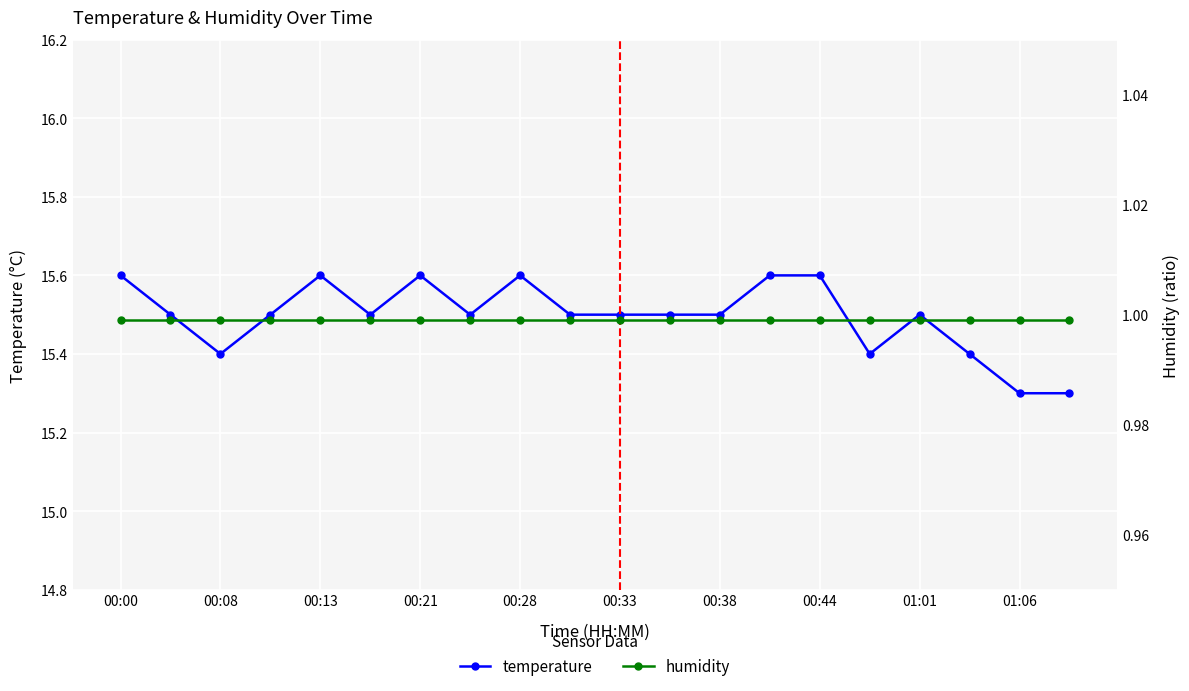

What is the value of the humidity point at the 13th from the left?

1.0